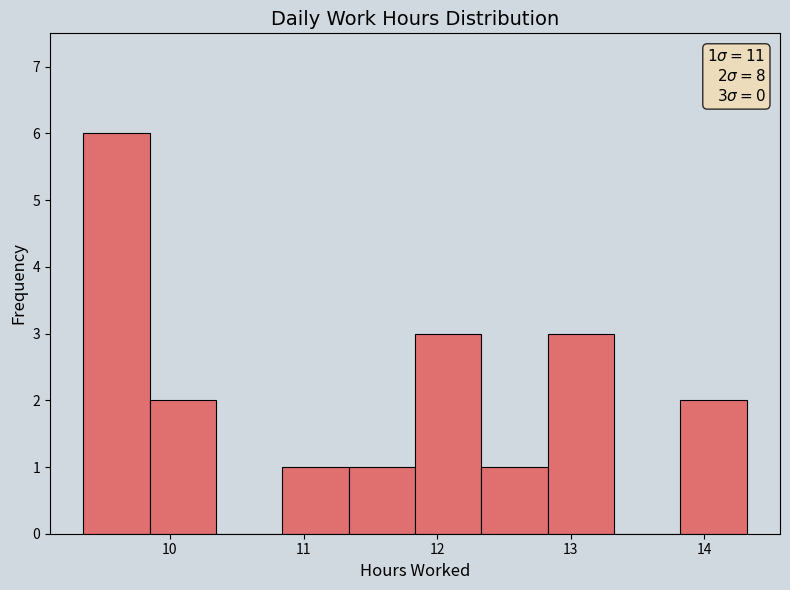

Which range on the x-axis has the tallest bar?

9.4 to 9.8